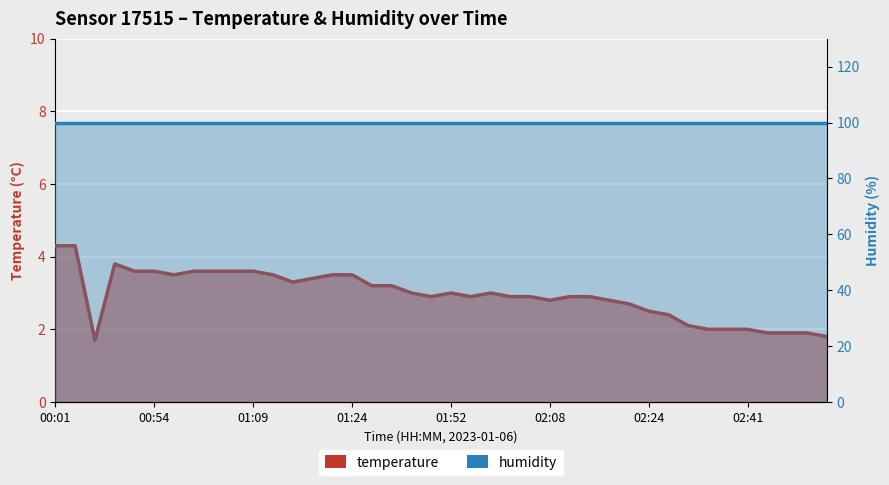

Rank the categories by value from highest to lowest.

00:01, 00:09, 00:39, 00:44, 00:54, 00:59, 01:01, 01:06, 01:09, 00:56, 01:11, 01:19, 01:24, 01:17, 01:14, 01:42, 01:44, 01:47, 01:52, 01:58, 01:50, 01:55, 02:00, 02:05, 02:13, 02:15, 02:08, 02:18, 02:21, 02:24, 02:27, 02:33, 02:36, 02:38, 02:41, 02:44, 02:46, 02:49, 02:52, 00:21